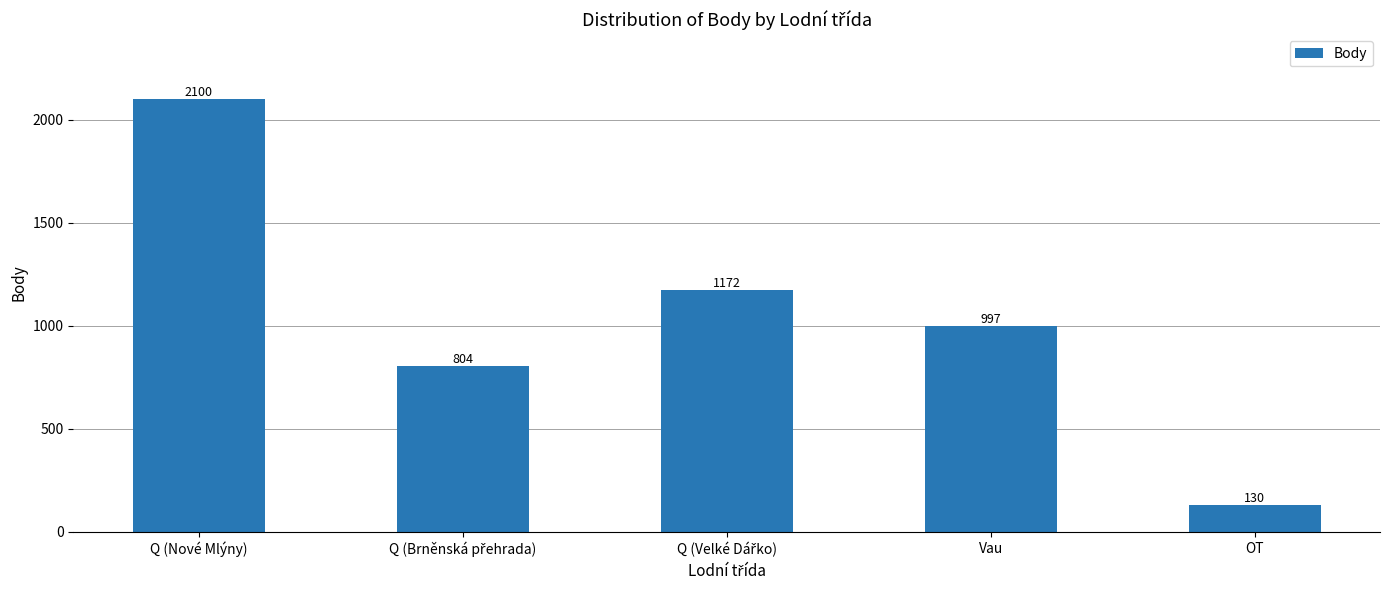

Reading left to right, extract all data points from this chart.

2100	804	1172	997	130